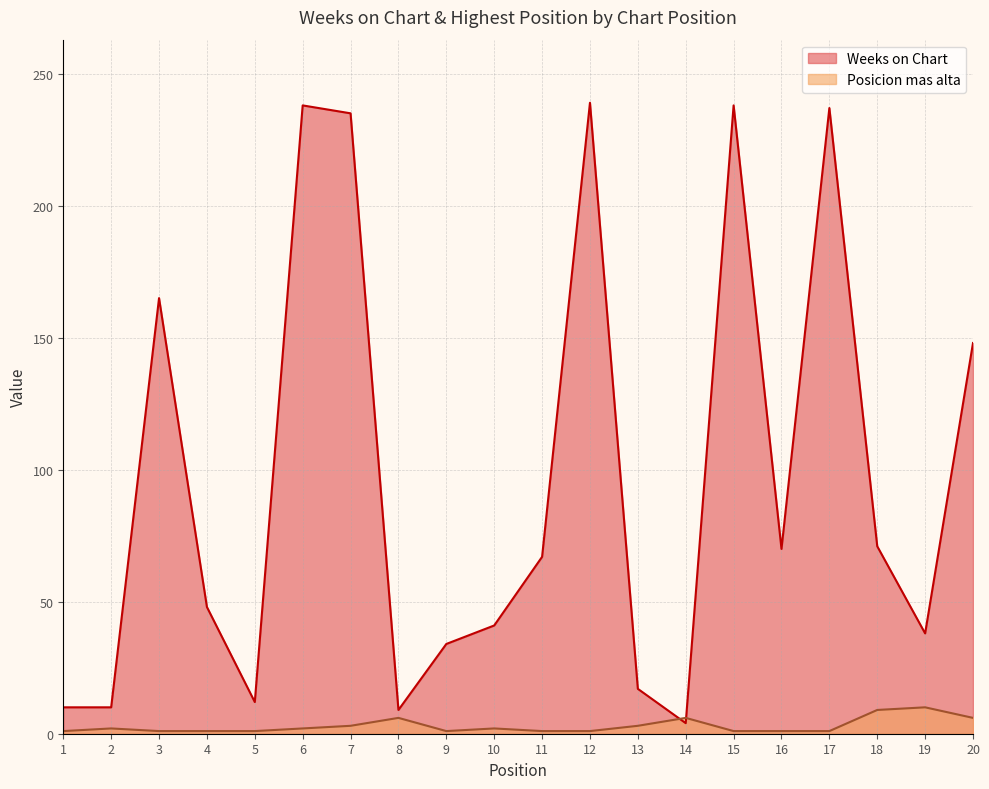

Rank the series at 15 from lowest to highest value.

Posicion mas alta, Weeks on Chart